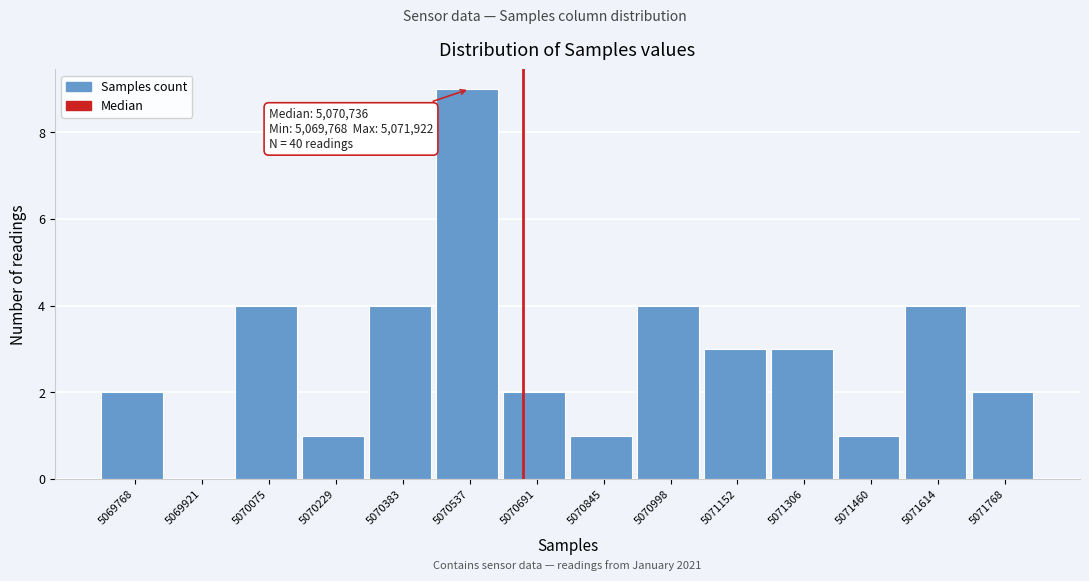

Reading left to right, transcribe all the data shown in this chart.

5069768=2	5069921=0	5070075=4	5070229=1	5070383=4	5070537=9	5070691=2	5070845=1	5070998=4	5071152=3	5071306=3	5071460=1	5071614=4	5071768=2